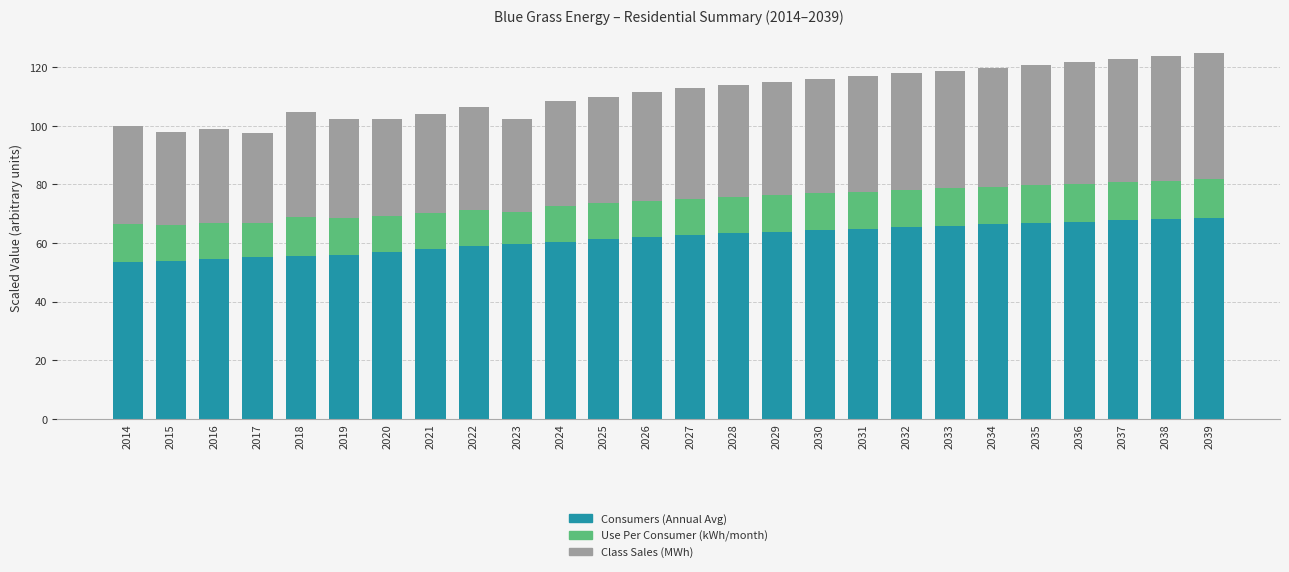

What is the total value across all series at 2038?

123.7